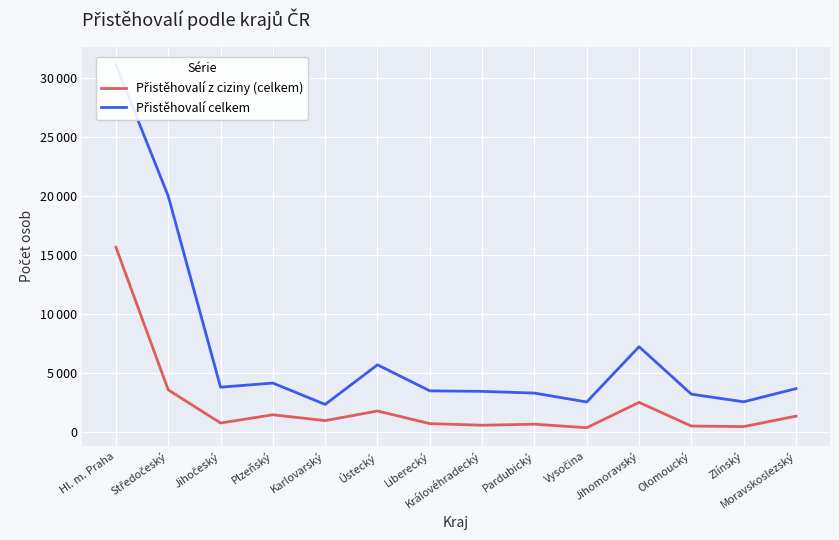

The value of Přistěhovalí z ciziny (celkem) at Pardubický is 668. True or false?

True